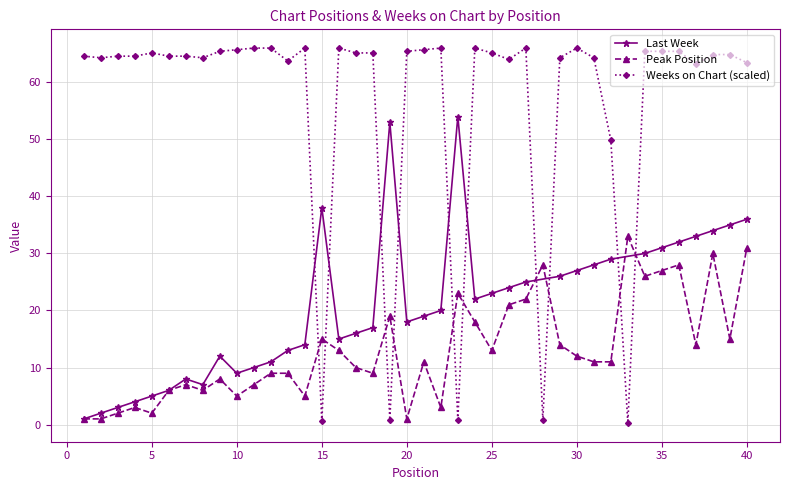

The value of Peak Position at 15 is 8.7. True or false?

False